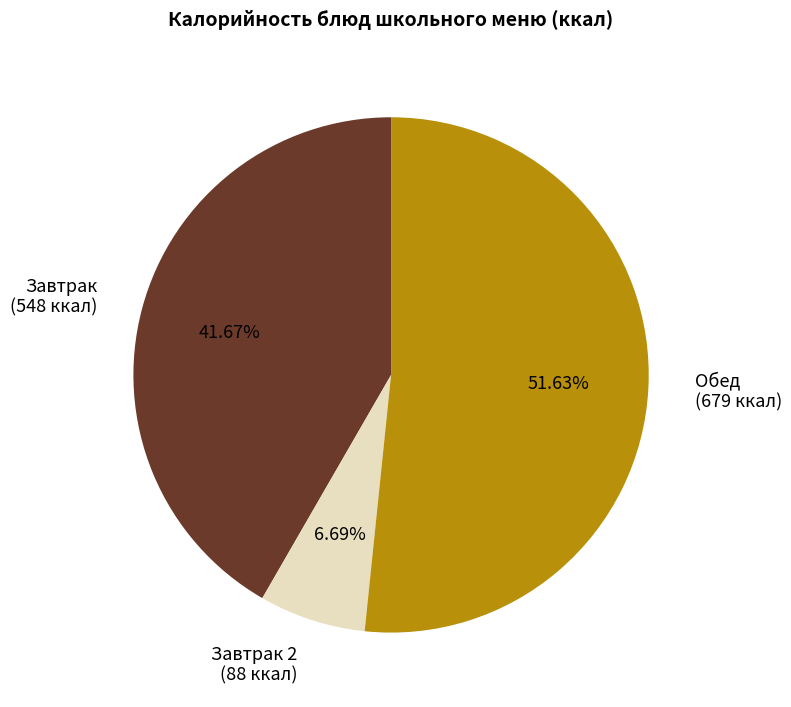

Do Завтрак (548 ккал) and Завтрак 2 (88 ккал) together represent more than half of the pie?

No